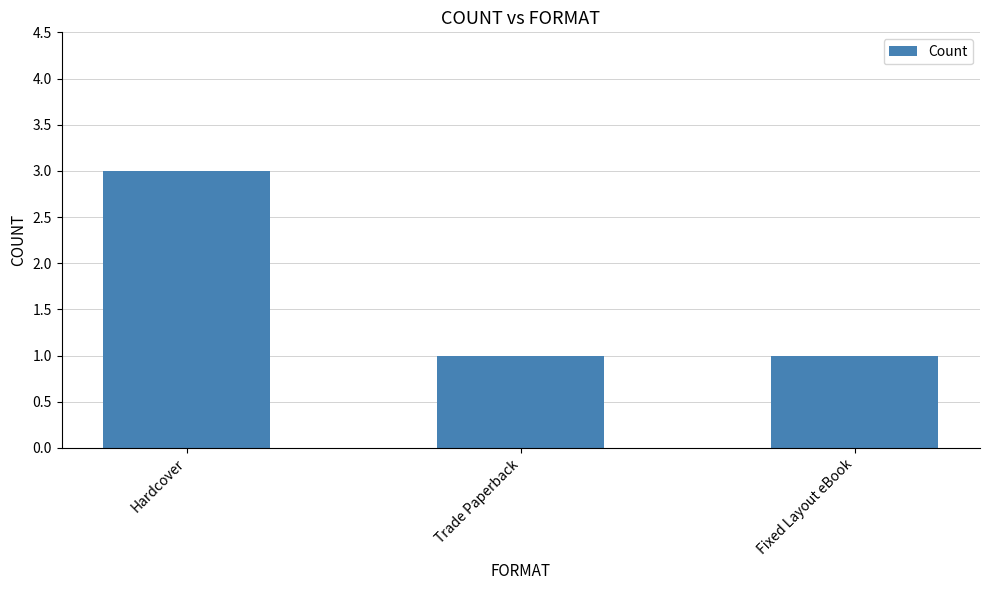

What is the maximum value shown in the chart?

3